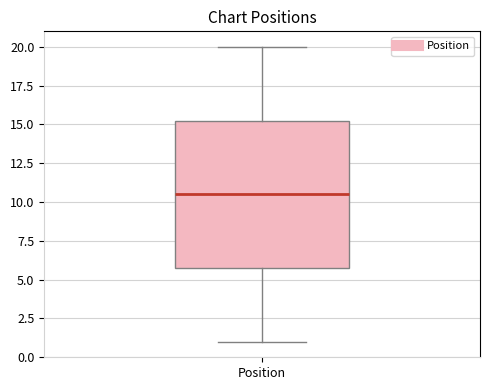

Transcribe this box plot: give where the median line is, the range the box spans, and where the two whiskers end, as read against the y-axis. The values are not printed on the chart, so give them approximately, as read against the axis.

median 10.5, box 6.0 to 15.5, whiskers 1.0 to 20.0